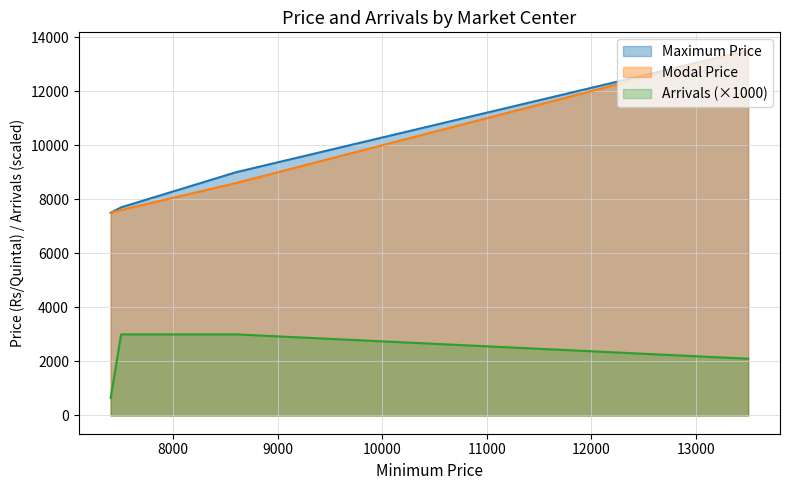

True or false: Modal Price and Arrivals (×1000) intersect in this chart.

False